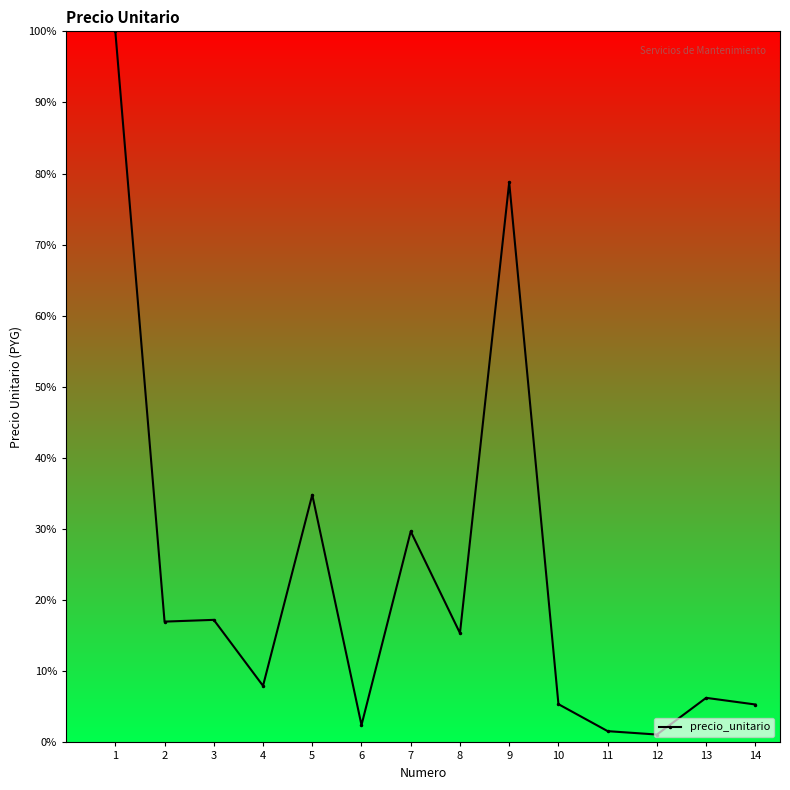

What is the value of the 13th point from the left?

6.3